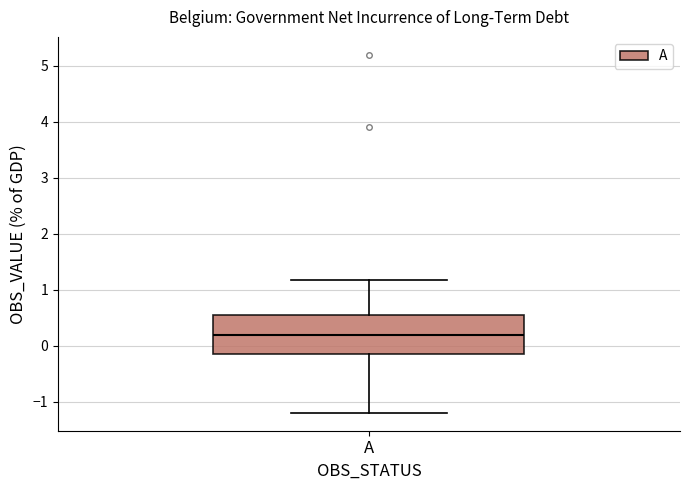

Read this box plot against the y-axis: the position of the median line, the range covered by the box, and the ends of both whiskers. The values are not printed on the chart, so give them approximately, as read against the axis.

median 0.2, box -0.2 to 0.5, whiskers -1.2 to 1.2